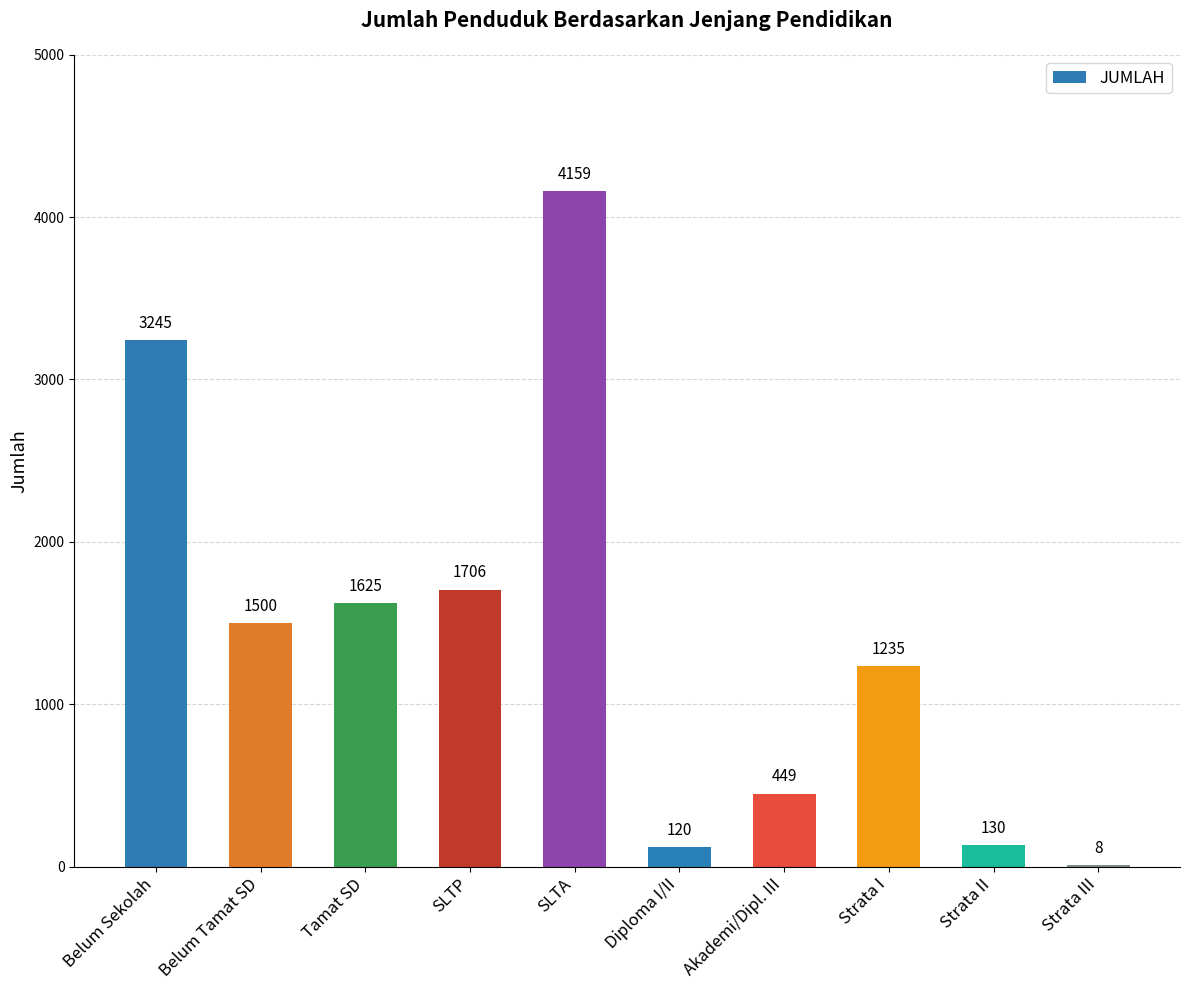

What is the greatest value displayed?

4159